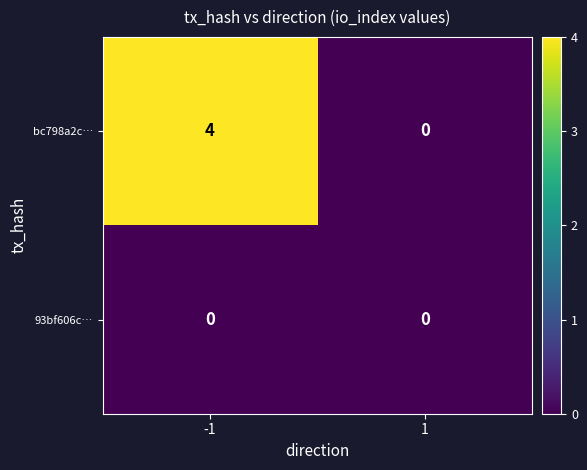

What is the greatest value displayed?

4